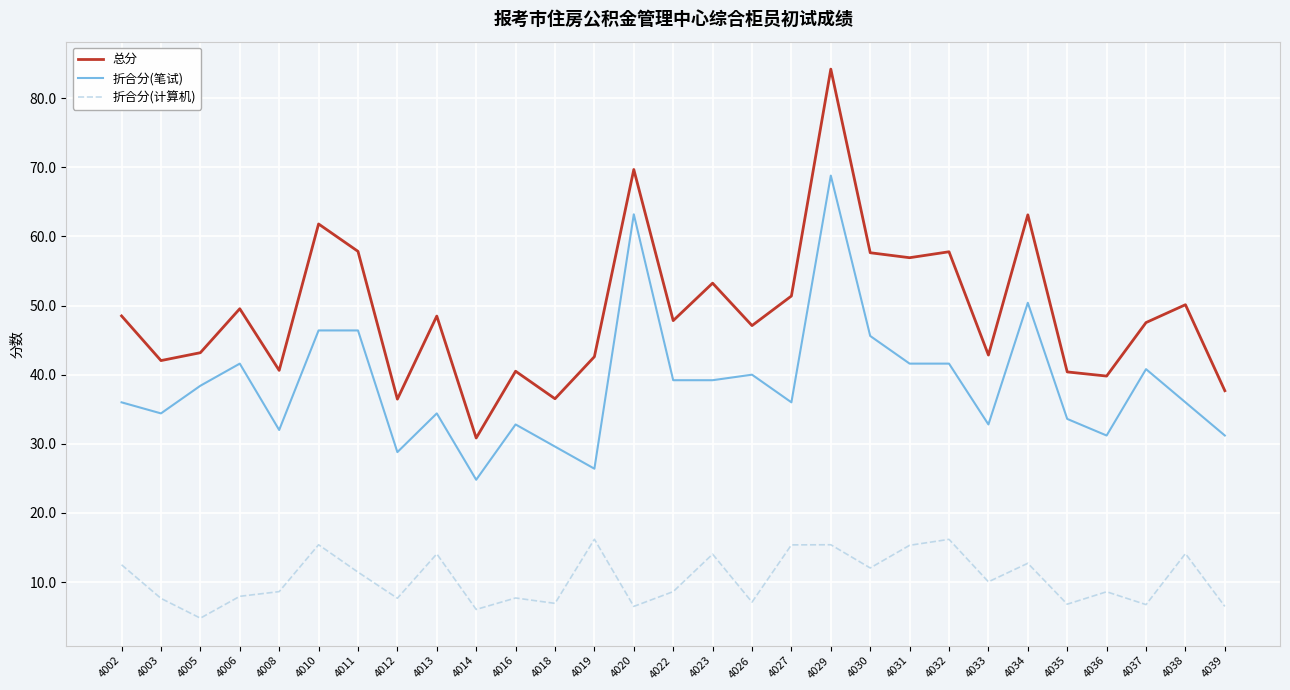

Where is the first local maximum for 总分?

4006